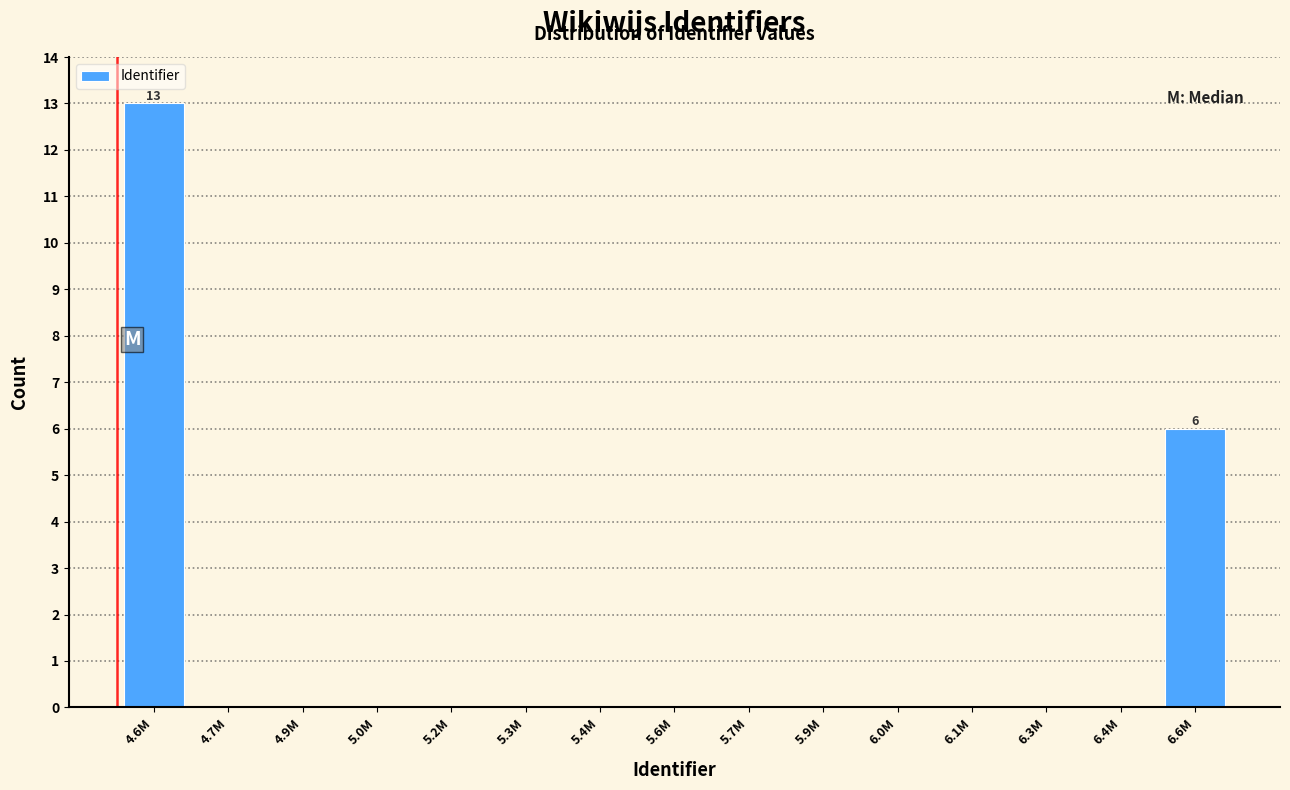

Reading left to right, what are all the values shown in this chart?

4.6M=13	4.7M=0	4.9M=0	5.0M=0	5.2M=0	5.3M=0	5.4M=0	5.6M=0	5.7M=0	5.9M=0	6.0M=0	6.1M=0	6.3M=0	6.4M=0	6.6M=6